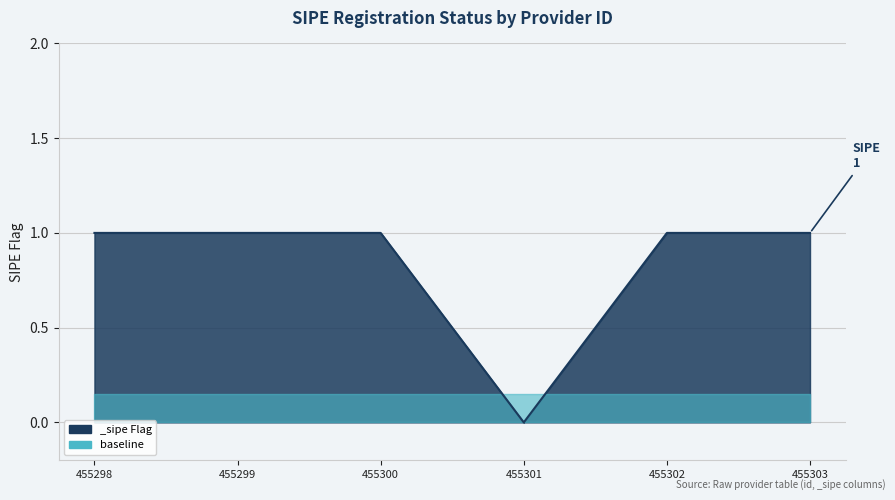

Reading left to right, extract all data points from this chart.

455298=1	455299=1	455300=1	455301=0	455302=1	455303=1